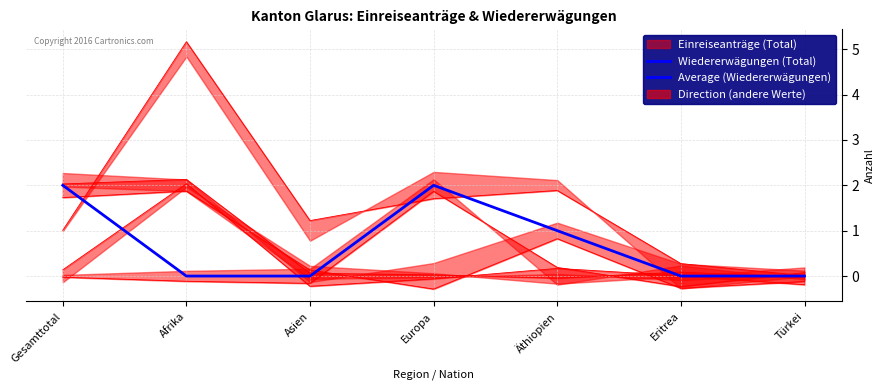

True or false: there are more than 1 points higher than both neighbors.

False